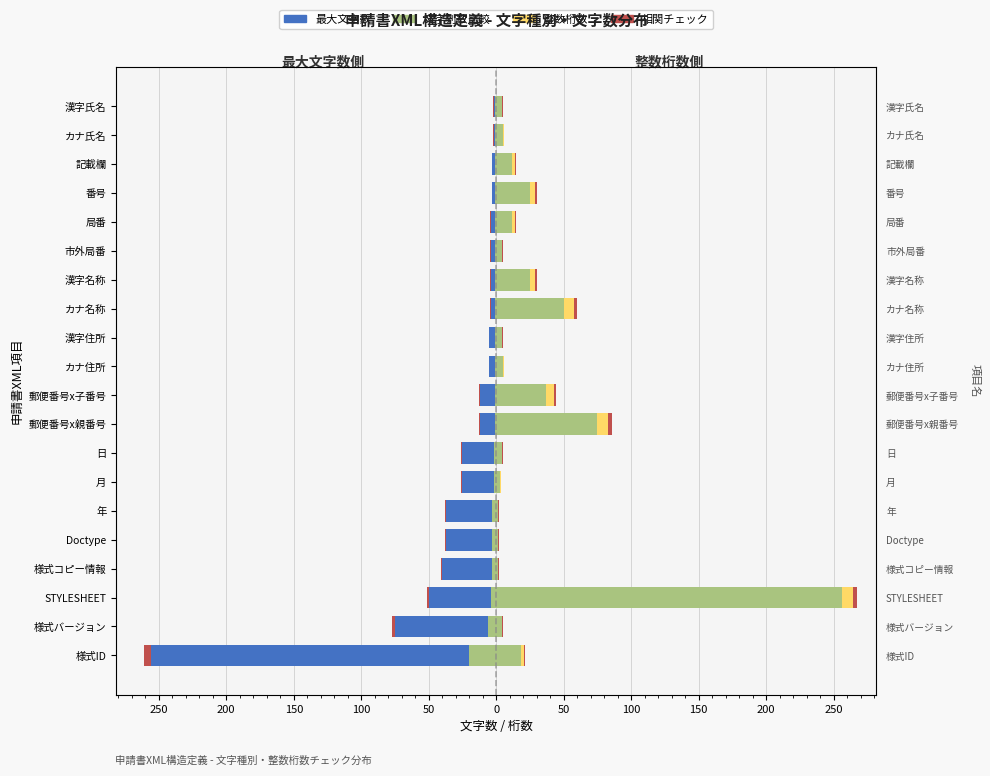

What is the minimum value for 文字列数比較?

-20.0